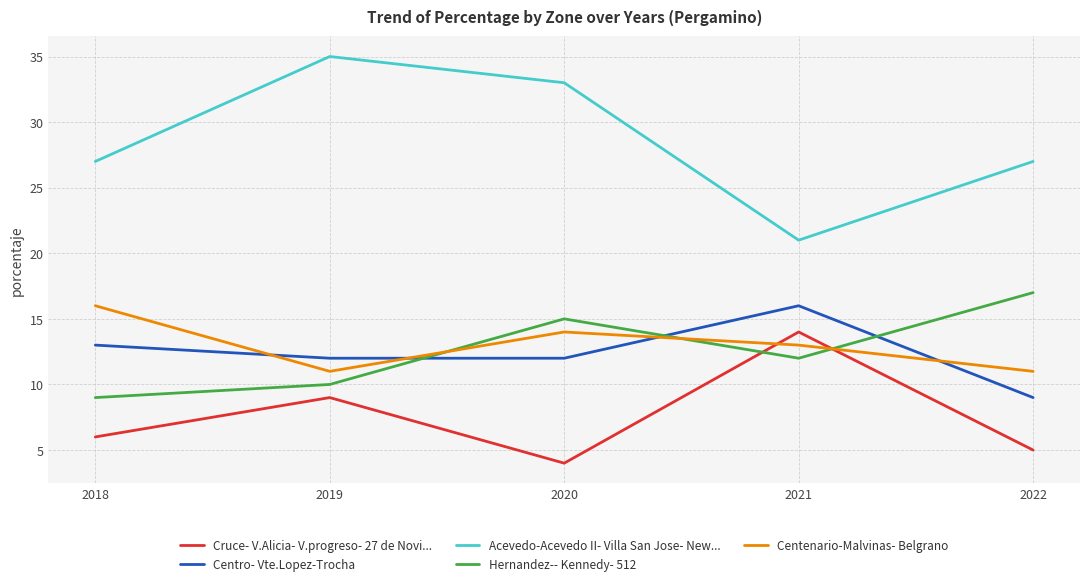

What is the difference between the Cruce- V.Alicia- V.progreso- 27 de Novi... values at 2018 and 2020?

2